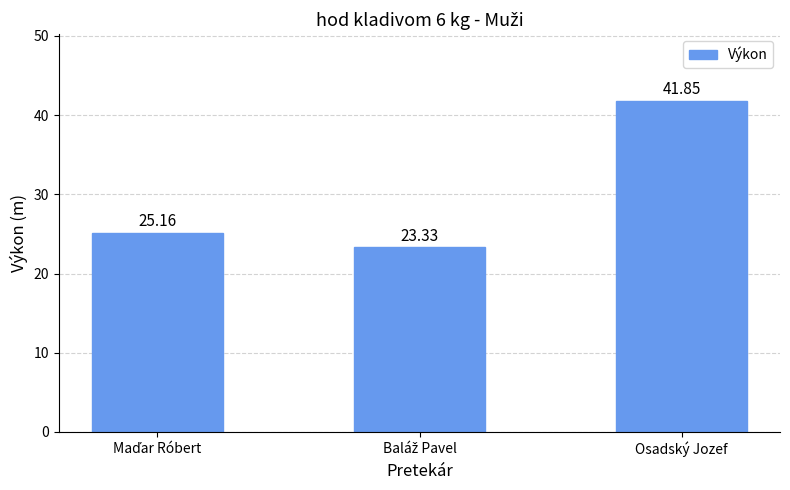

What is the difference between the maximum and second lowest values?

16.7